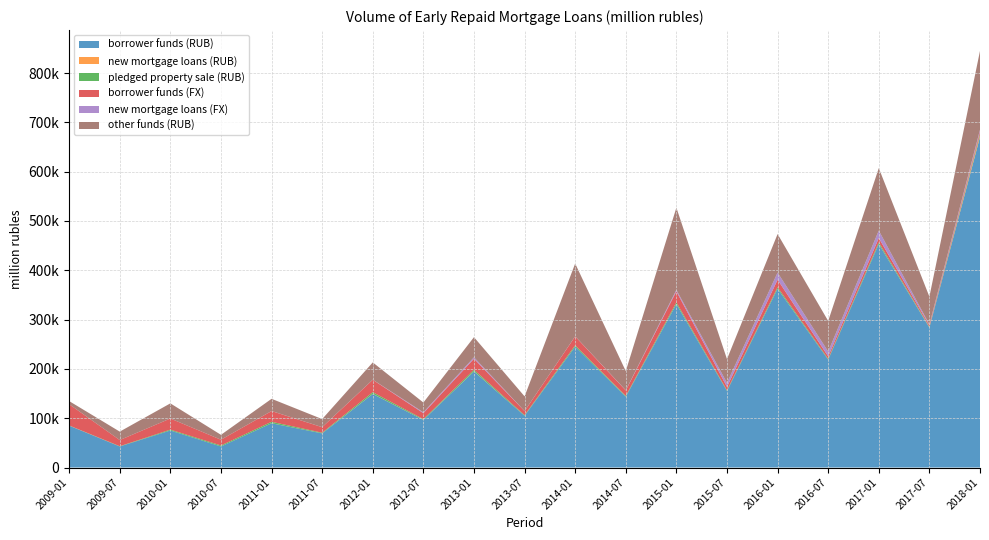

Reading right to left, what are all the values shown in this chart?

borrower funds (RUB): 670452.0	283797.0	453097.0	218719.0	362547.0	155119.0	331381.0	143572.0	245027.0	104924.0	194851.0	96487.0	149153.0	69205.0	89790.0	42679.0	75113.0	42650.6	84846.6
new mortgage loans (RUB): 3722.0	505.0	203.0	74.0	121.0	35.0	269.0	98.0	144.0	59.0	340.0	134.0	267.0	94.0	107.0	30.0	5.5	5.5	110.5
pledged property sale (RUB): 2725.0	1237.0	3243.0	1538.0	3003.0	1384.0	3290.0	1528.0	2676.0	1249.0	3114.0	1442.0	3342.0	1277.0	2815.0	1974.0	1695.5	551.9	350.0
borrower funds (FX): 4442.0	2971.0	8870.0	5023.0	15186.0	6955.0	22391.0	11073.0	18058.0	8134.0	22297.0	12157.0	25200.0	11196.0	21767.0	11699.0	22597.2	12471.3	43091.9
new mortgage loans (FX): 3688.0	1603.0	15172.0	9820.0	14510.0	8199.0	2950.0	396.0	238.0	122.0	2935.0	1713.0	181.0	65.0	60.0	5.0	9.6	9.6	20.0
other funds (RUB): 159879.0	56354.0	126701.0	62045.0	78119.0	48205.0	166726.0	38911.0	147567.0	29826.0	40826.0	19871.0	35025.0	16421.0	24795.0	9909.0	30680.4	17123.9	6314.2